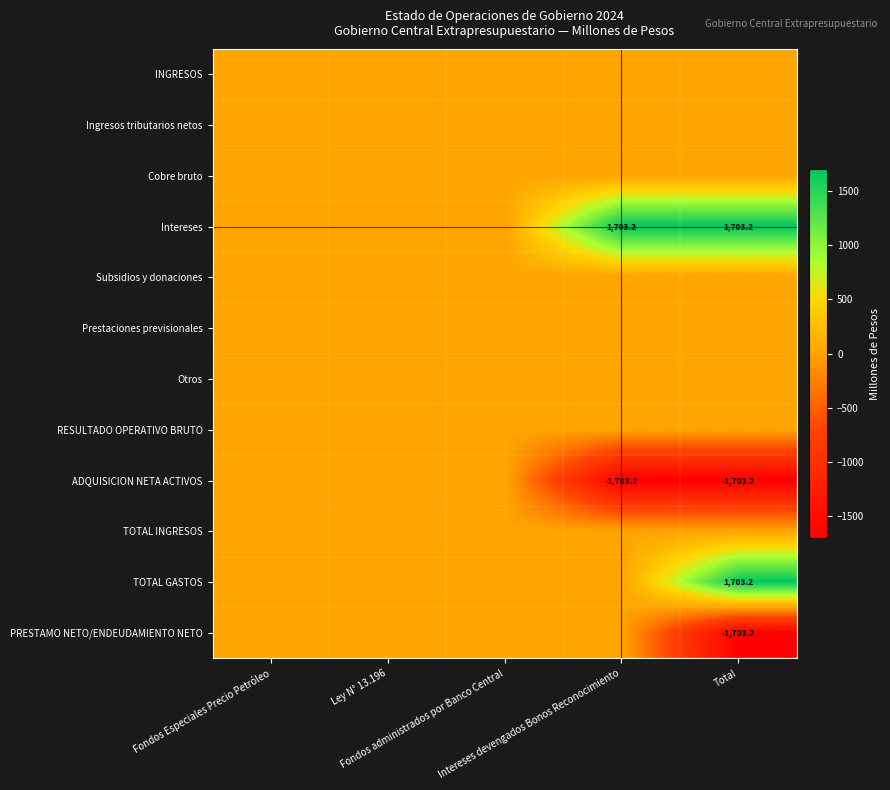

At which label is TOTAL GASTOS closest to 851?

Fondos Especiales Precio Petróleo